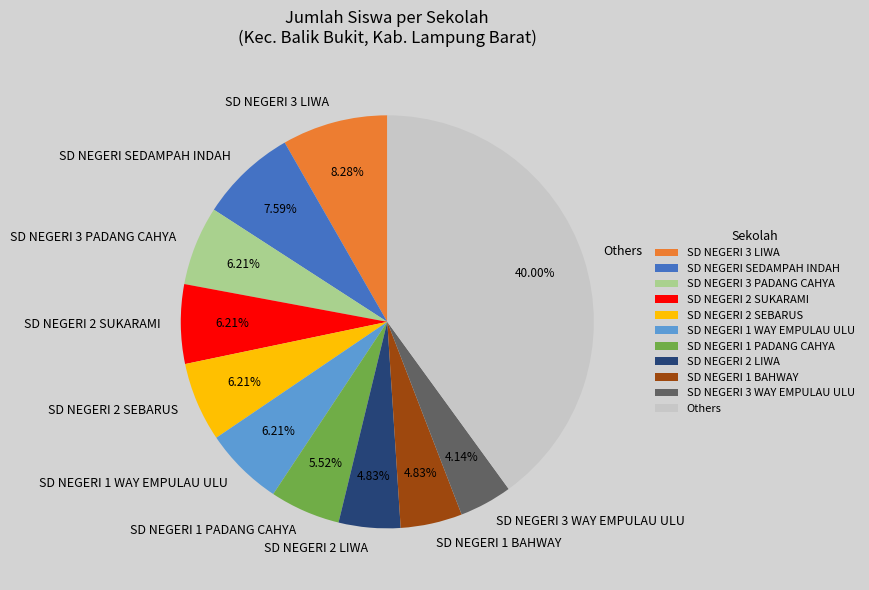

Which category has the smallest portion of the pie?

SD NEGERI 3 WAY EMPULAU ULU